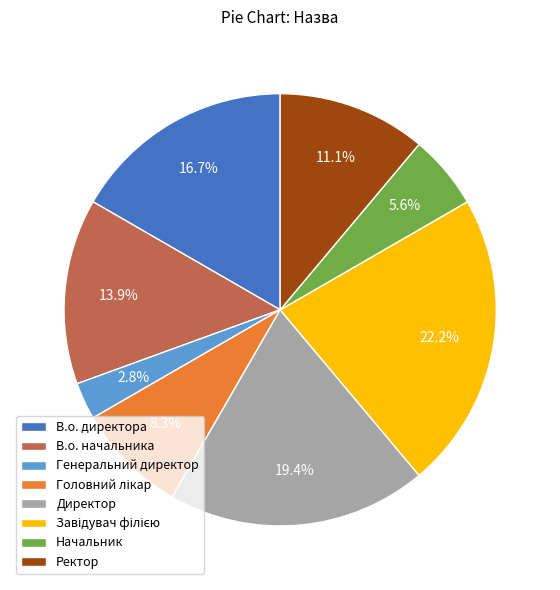

To the nearest percent, what portion does В.о. директора represent?

17%